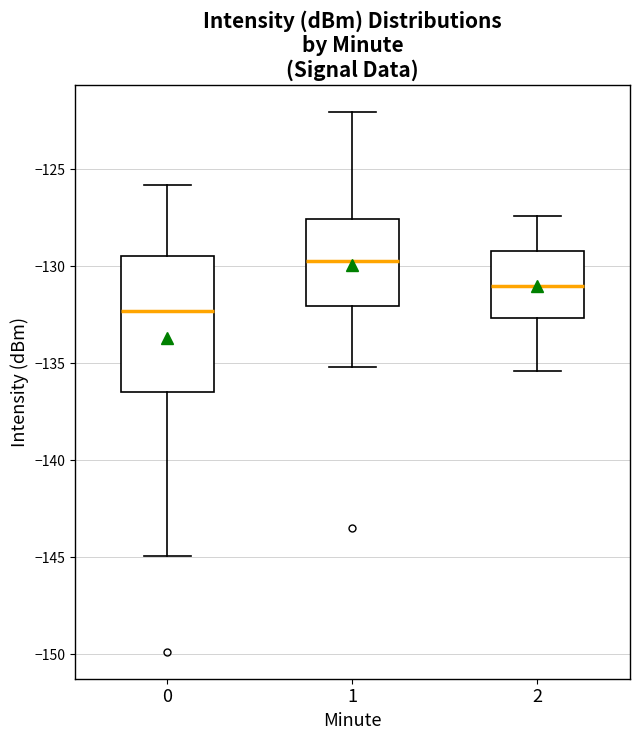

Where is the lower edge of the box at x = 2 on the y-axis? The values are not printed on the chart, so give them approximately, as read against the axis.

-132.5